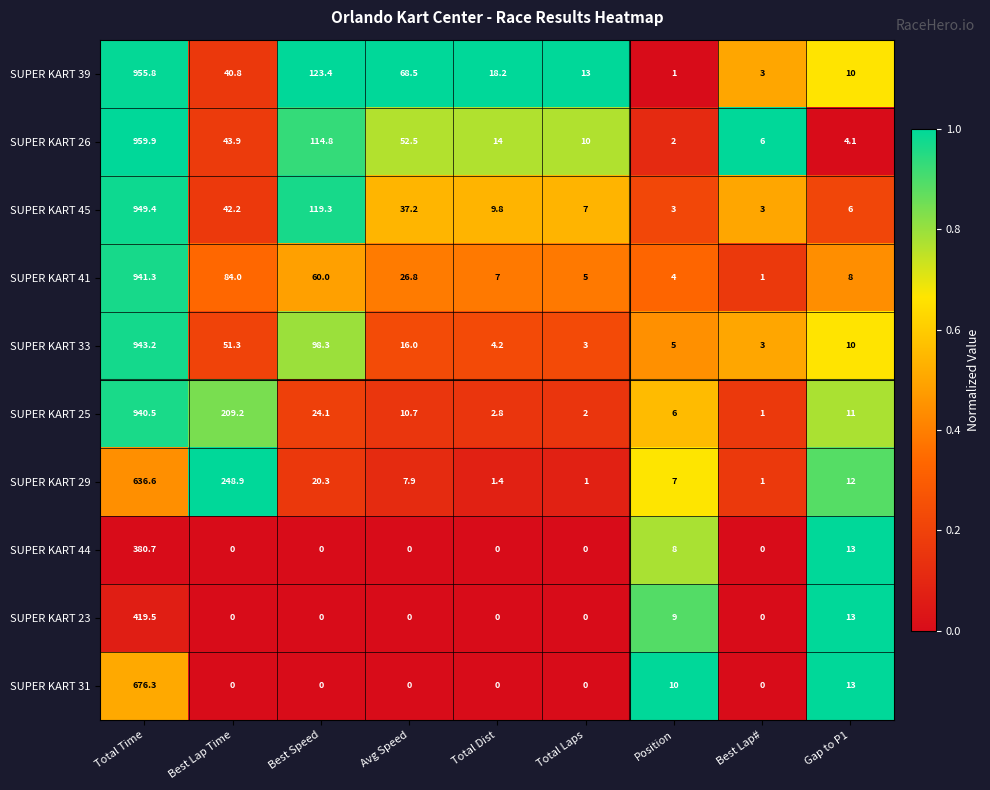

At how many categories does at least one series exceed 0?

9